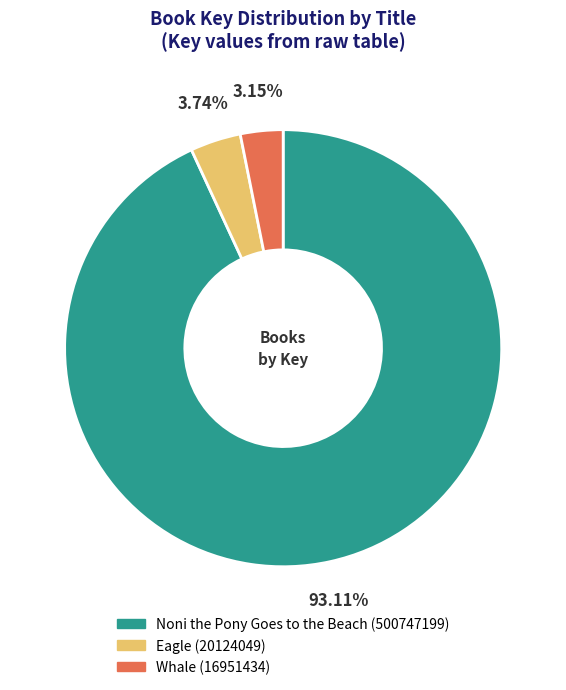

What is the smallest slice in the pie chart?

Whale